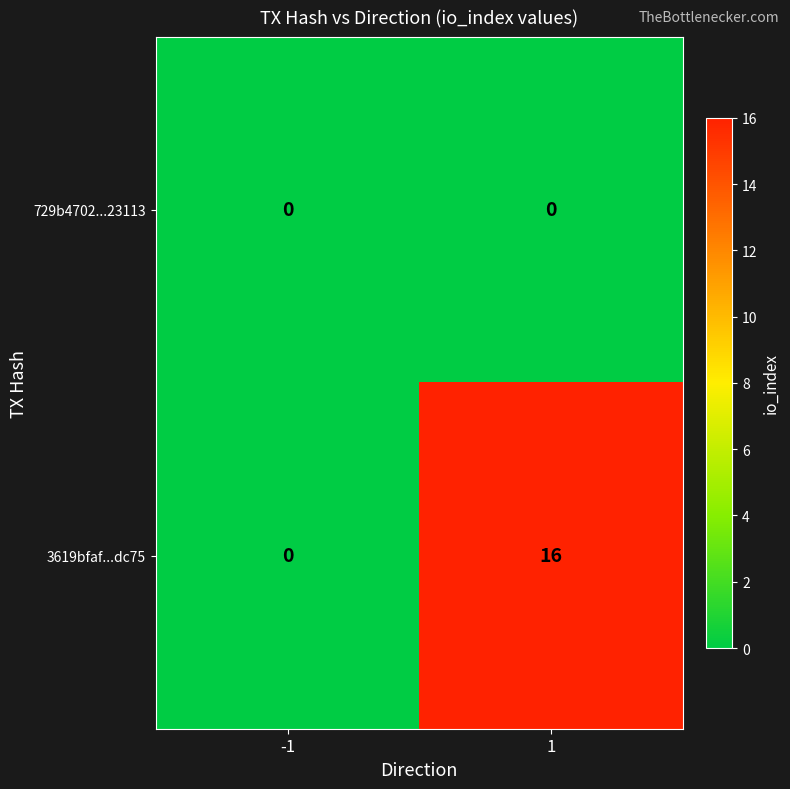

List the series in order of their peak value, lowest first.

729b4702...23113, 3619bfaf...dc75